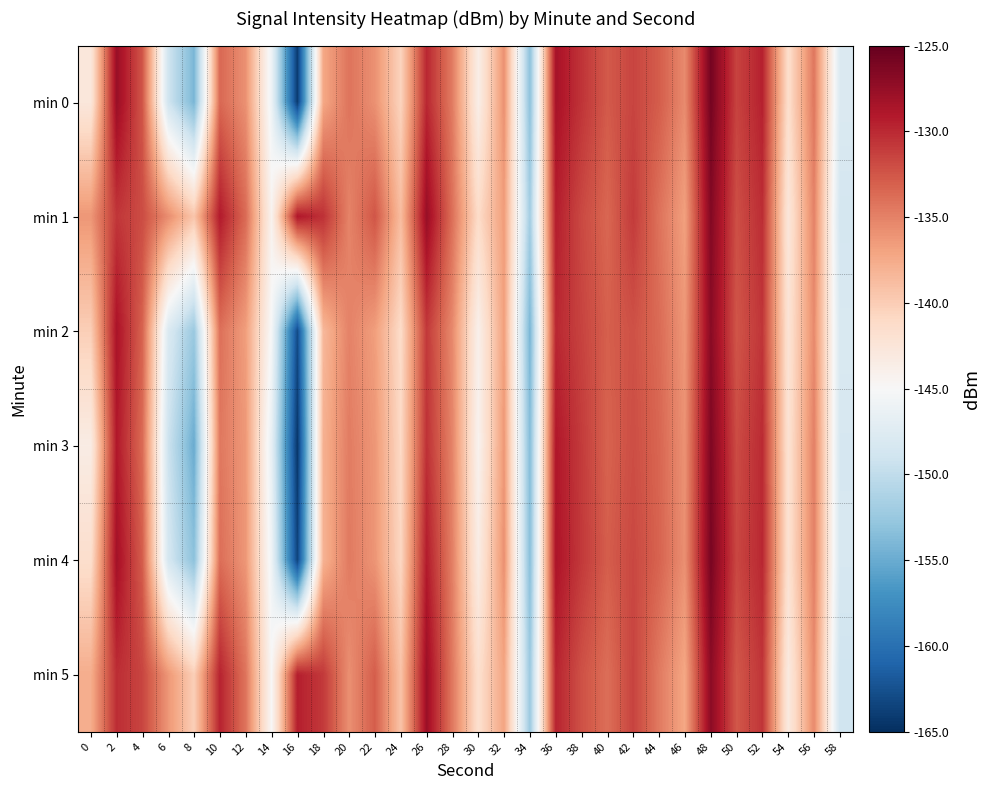

How many distinct data groups are displayed?

6